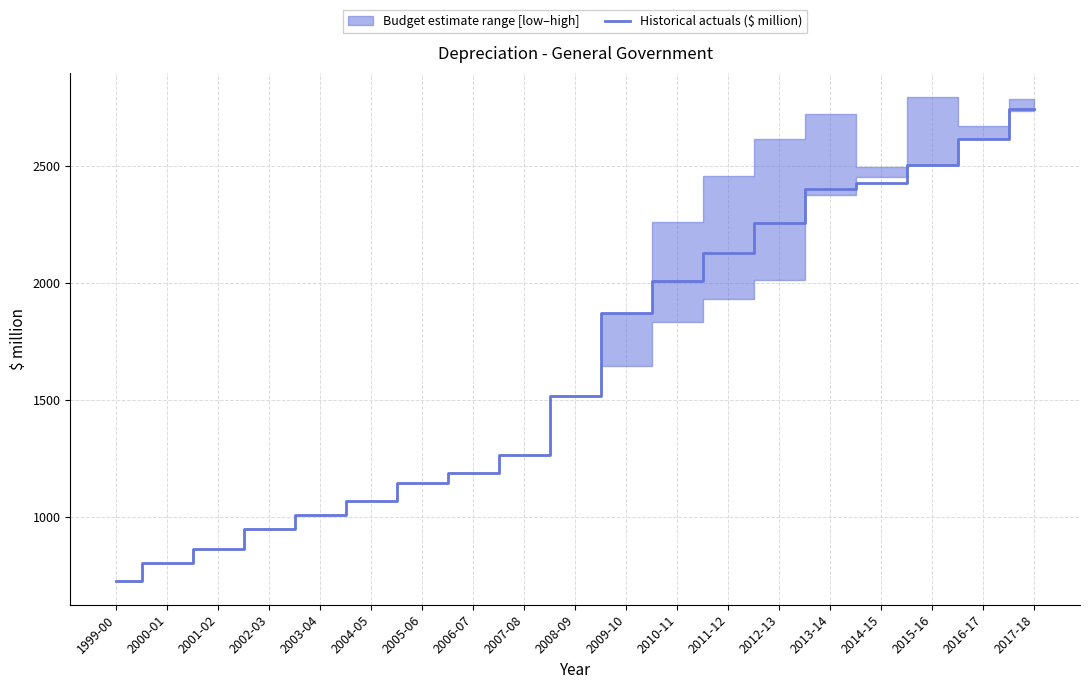

Count the number of values greater than 1515.

10